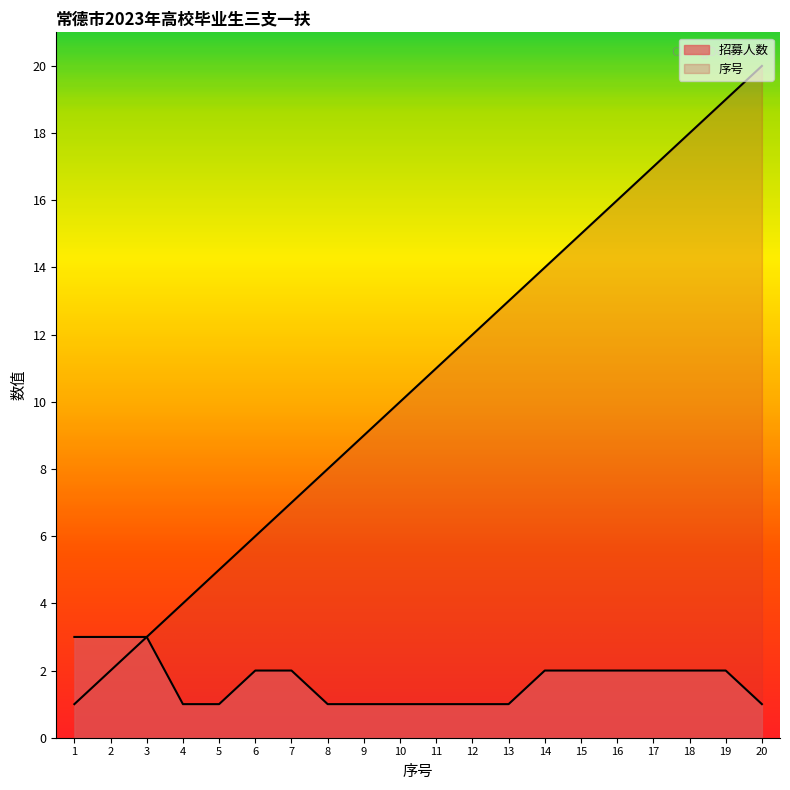

Which series has the largest total across all categories?

序号